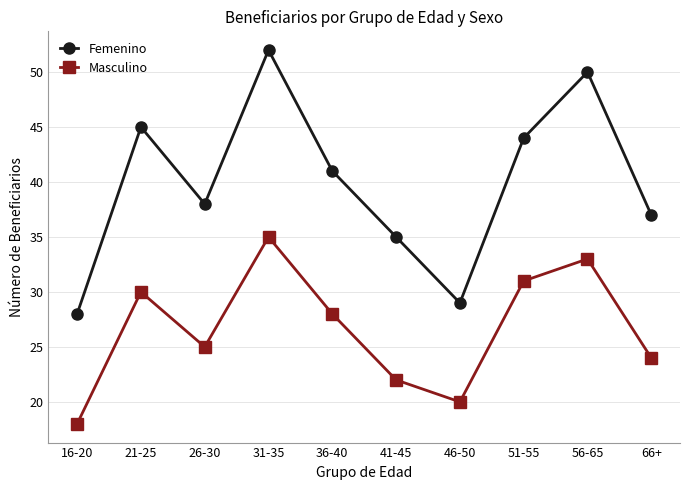

True or false: Femenino has more than 1 points higher than both neighbors.

True